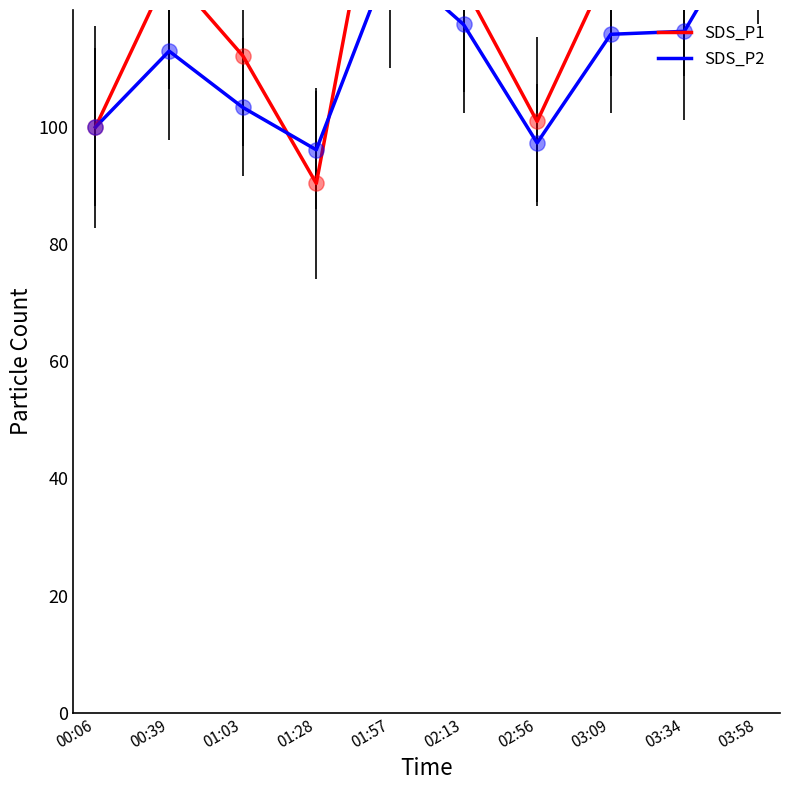

At how many categories does at least one series exceed 102?

7